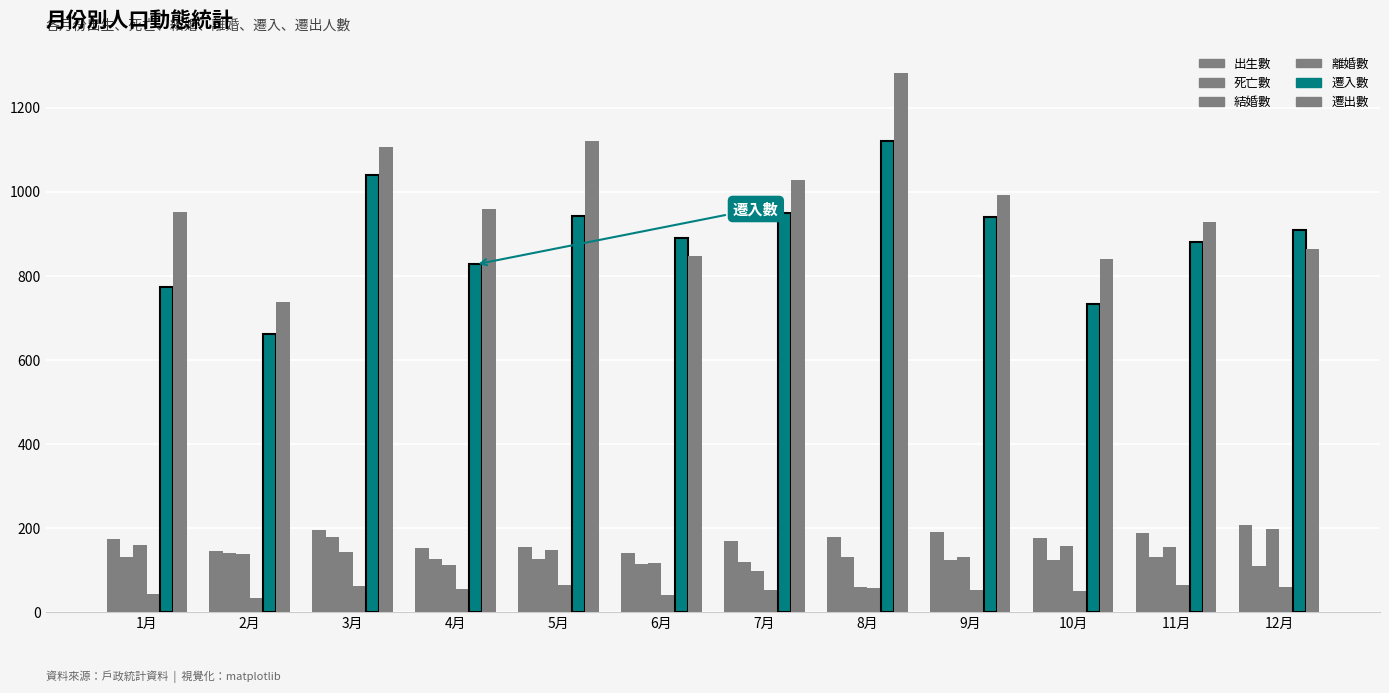

Rank the series by their maximum value, from lowest to highest.

離婚數, 死亡數, 結婚數, 出生數, 遷入數, 遷出數